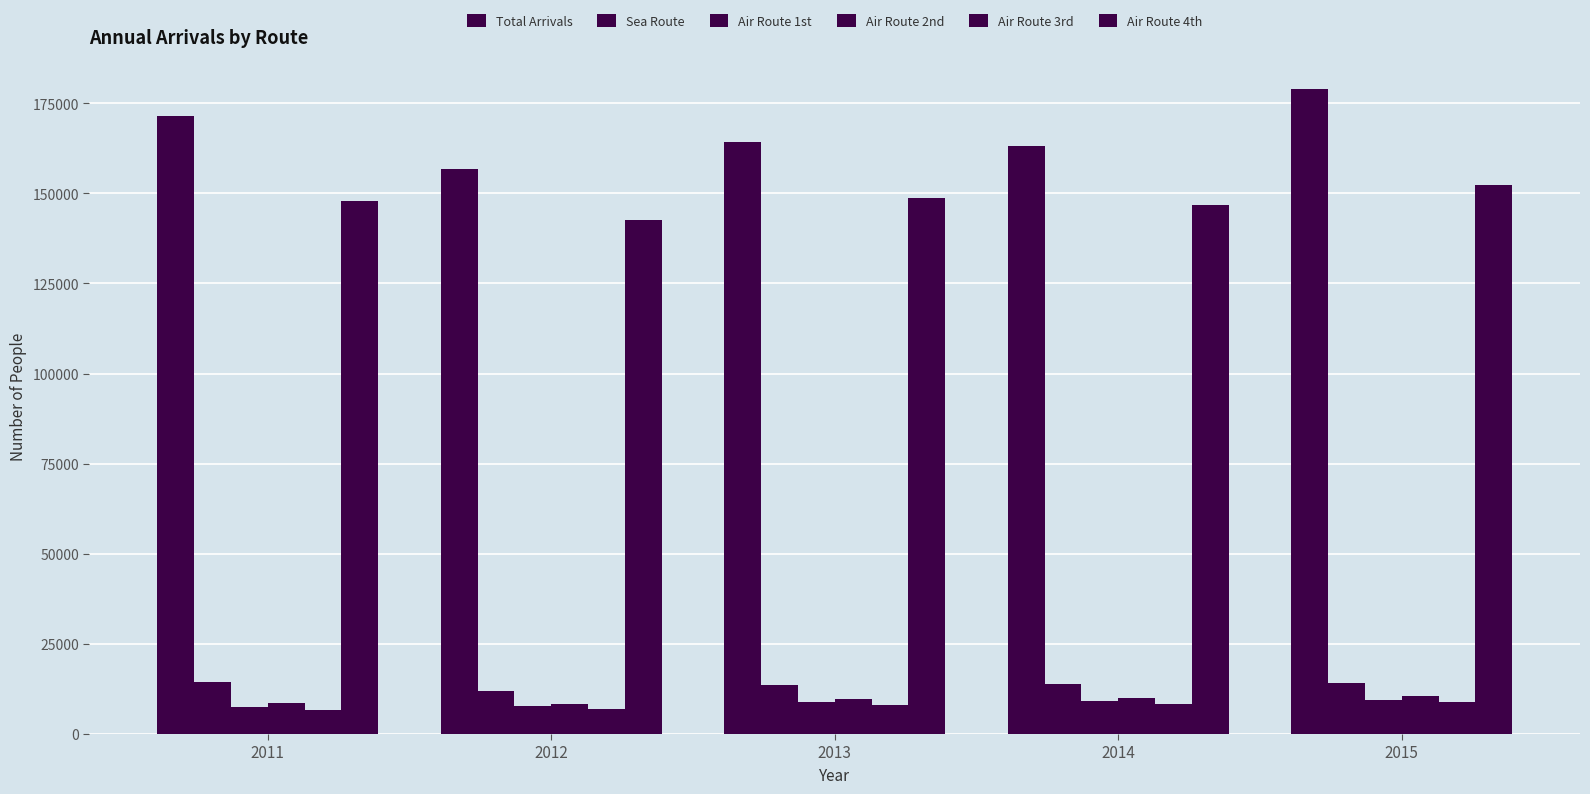

Does the chart contain stacked bars?

No